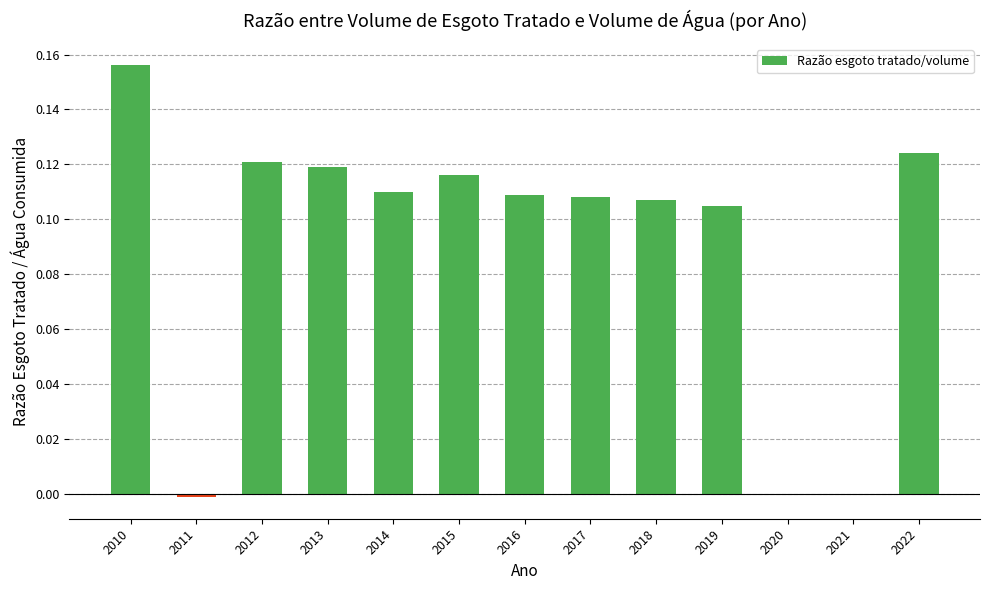

Between 2011 and 2017, which is larger?

2017